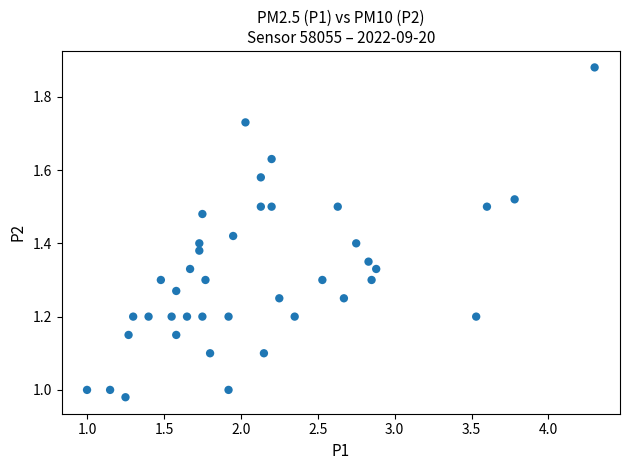

What is the range of X values (max minus min)?

3.3